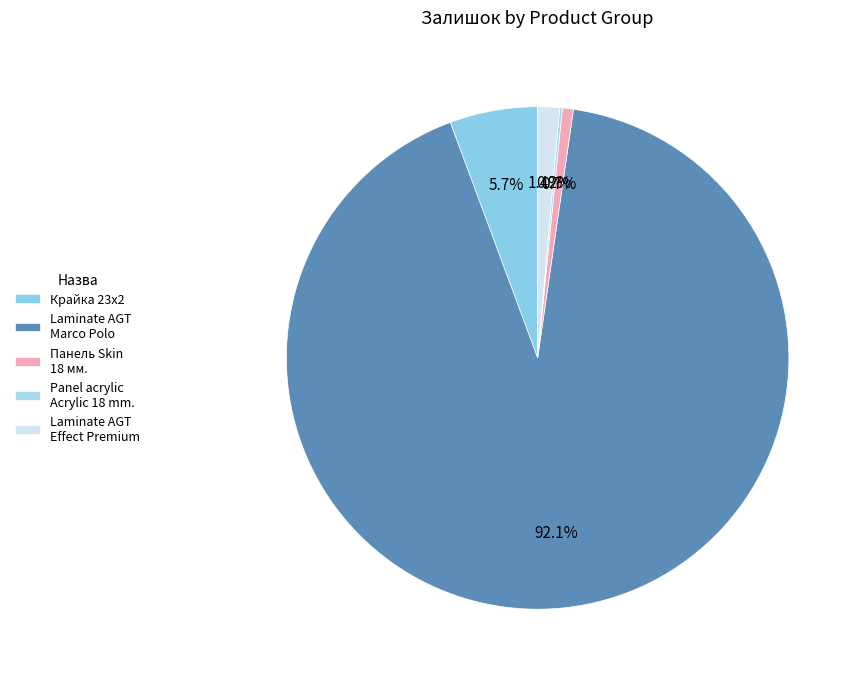

To the nearest percent, what is the difference between the Laminate AGT Marco Polo and Laminate AGT Effect Premium slice percentages?

91%